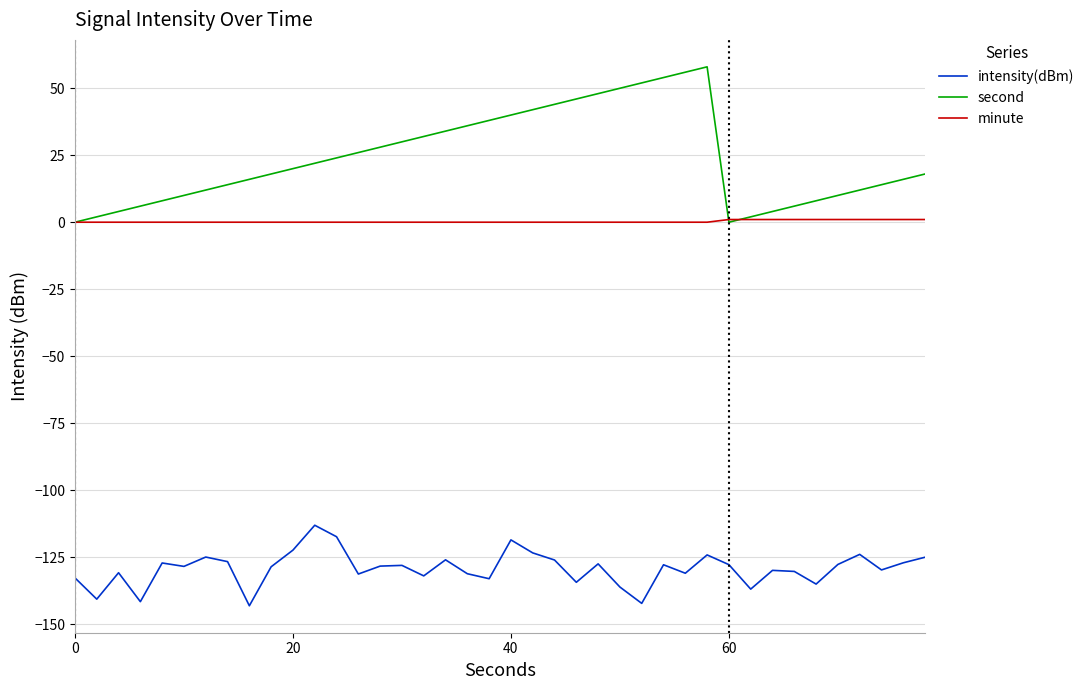

What is the greatest value displayed?

58.0